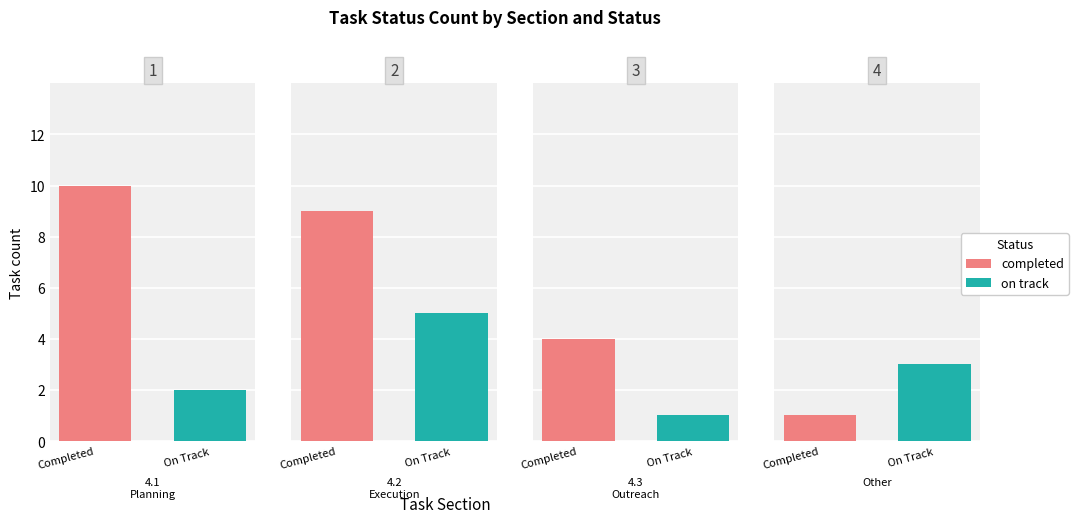

Is it true that on track equals 1 at 4.3 Outreach?

False